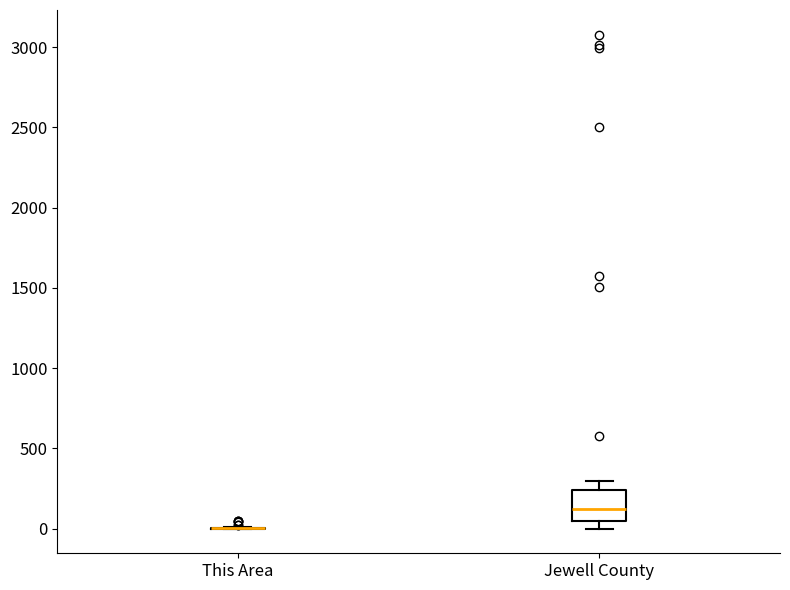

Which box is the tallest, from its lower edge to its upper edge?

Jewell County